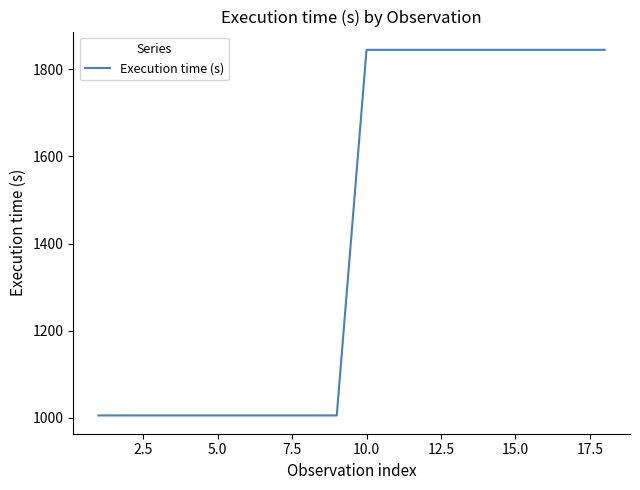

What is the maximum value shown in the chart?

1845